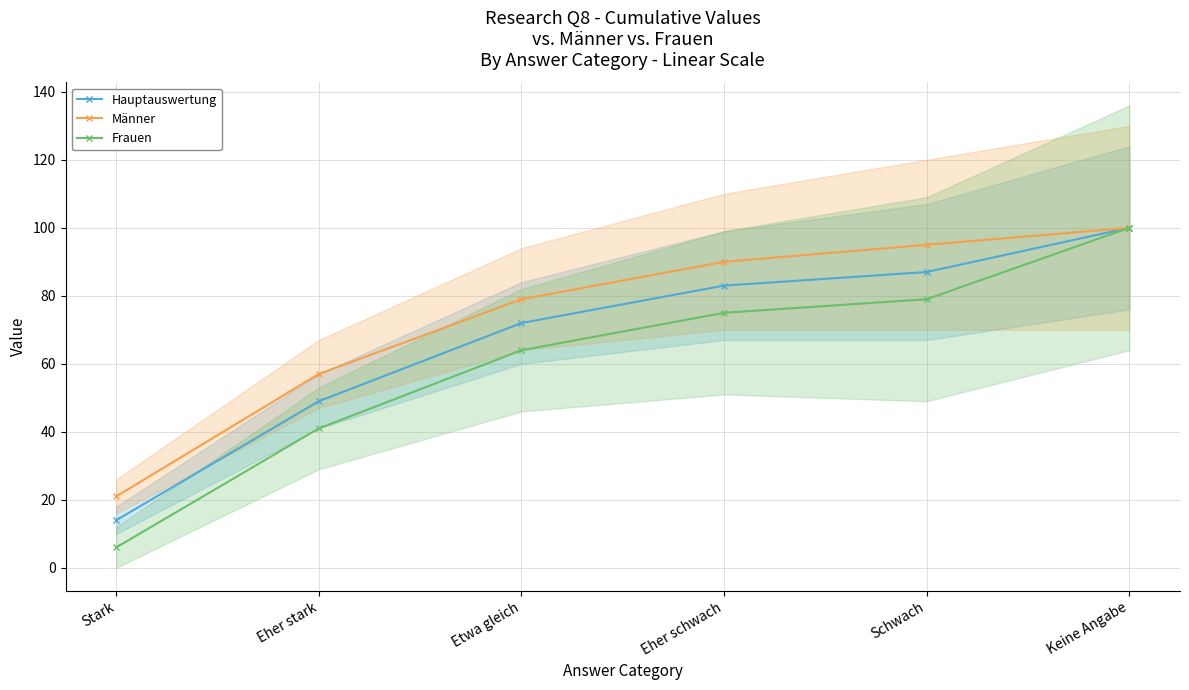

What is the maximum value for Hauptauswertung?

100